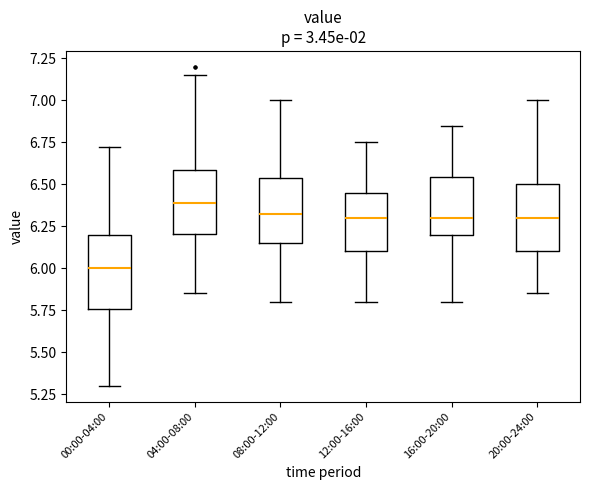

Which box has the lowest median line?

00:00-04:00